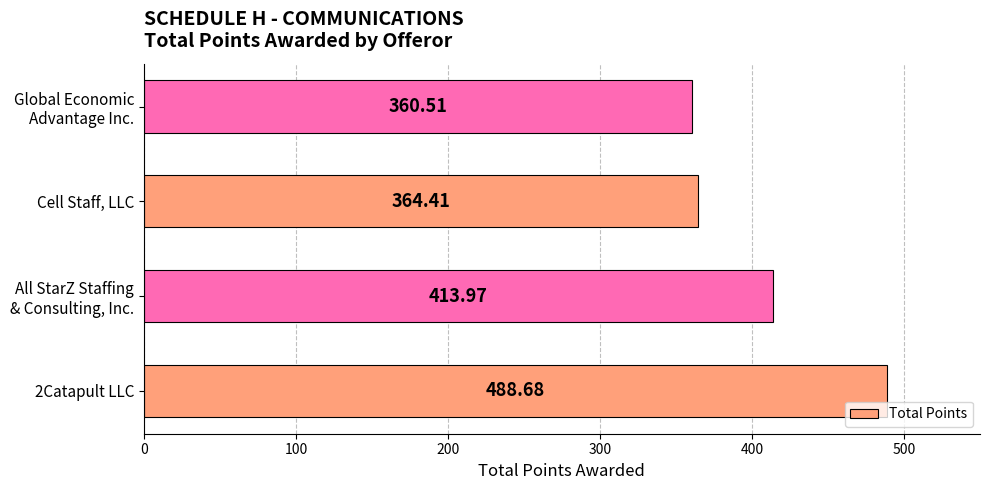

What is the average value?

406.9